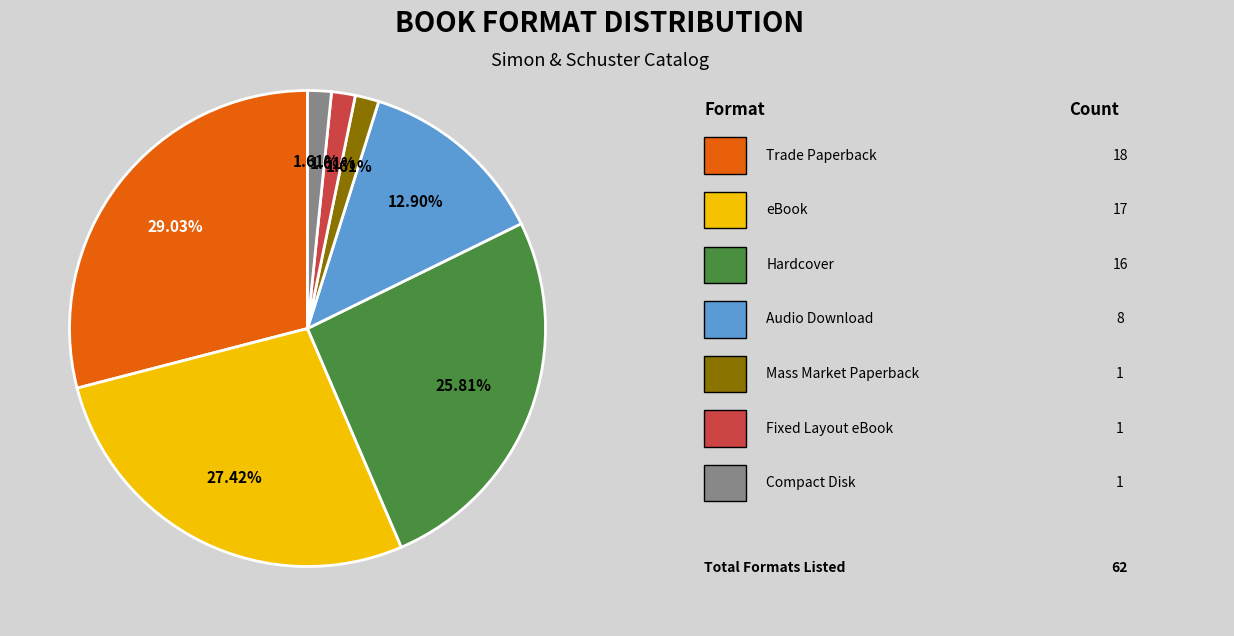

To the nearest percent, what is the average slice percentage?

14%